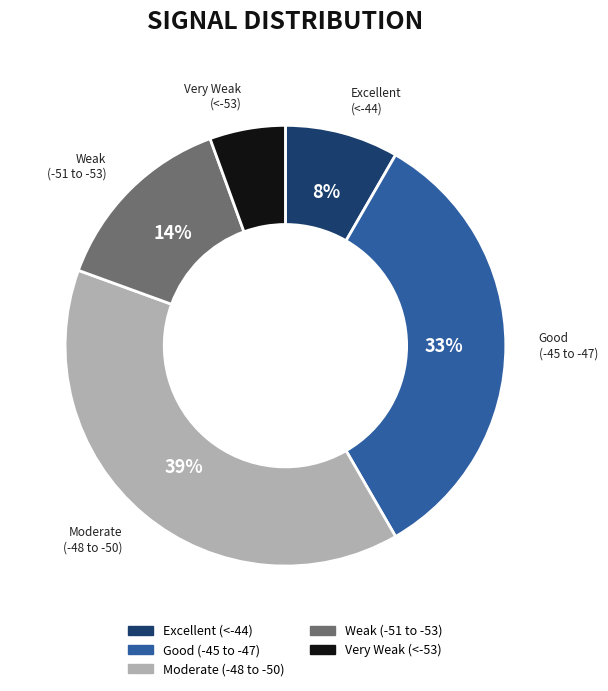

Does any single category account for the majority?

No